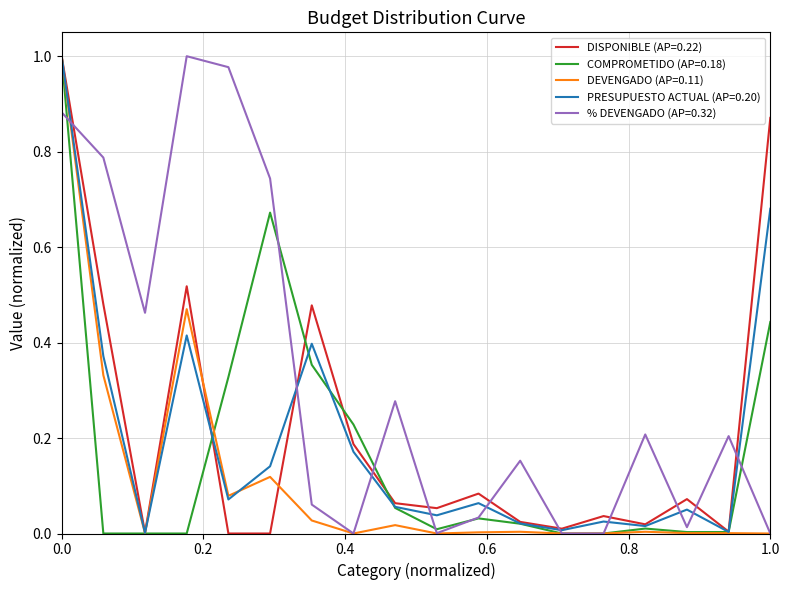

Which series has the largest total across all categories?

% DEVENGADO (AP=0.32)